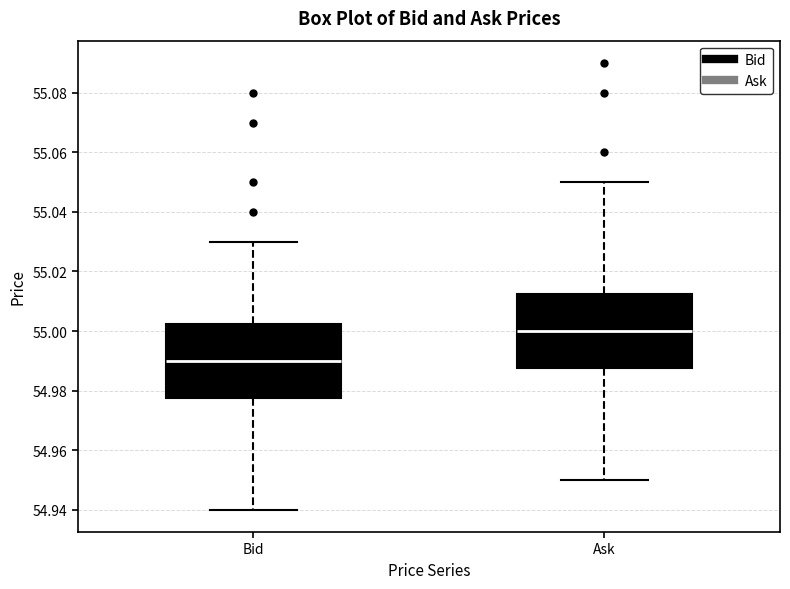

Which box's median line is the lowest?

Bid